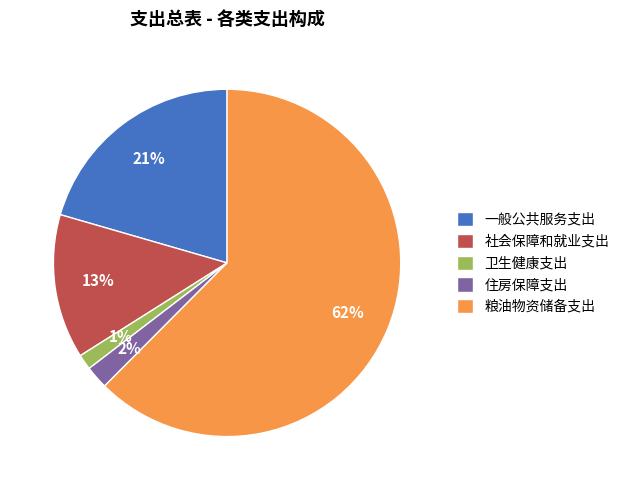

Count the number of slices in the pie.

5